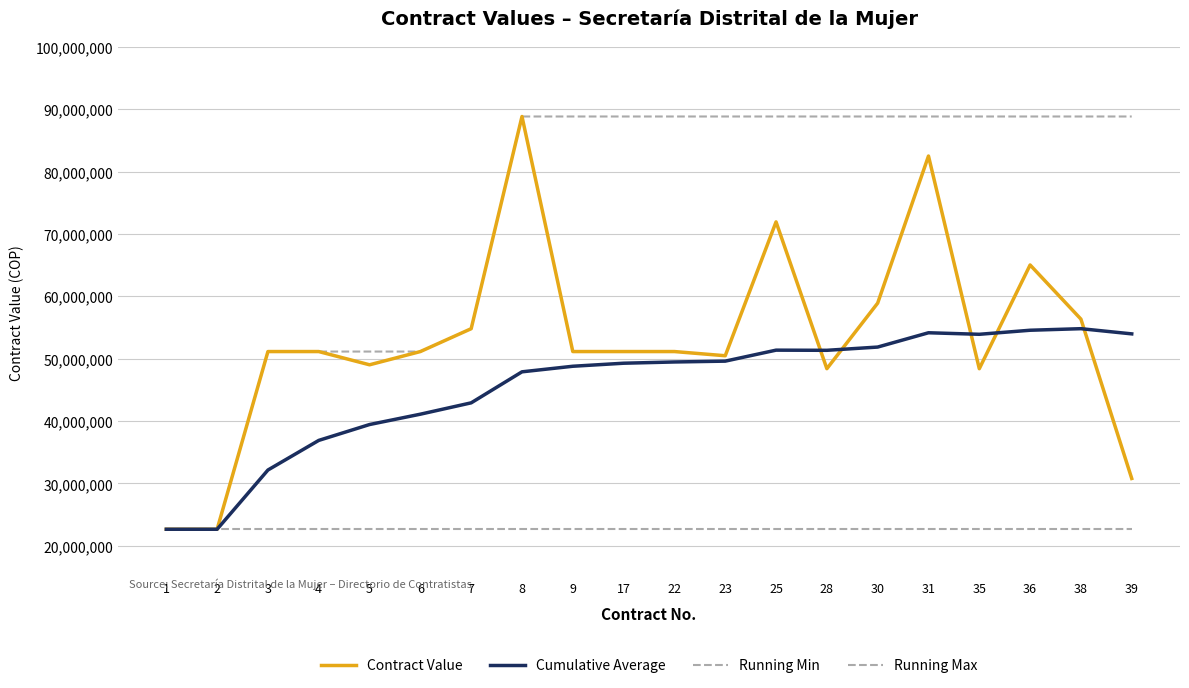

The Running Min series shows 22660000 at 3. True or false?

True